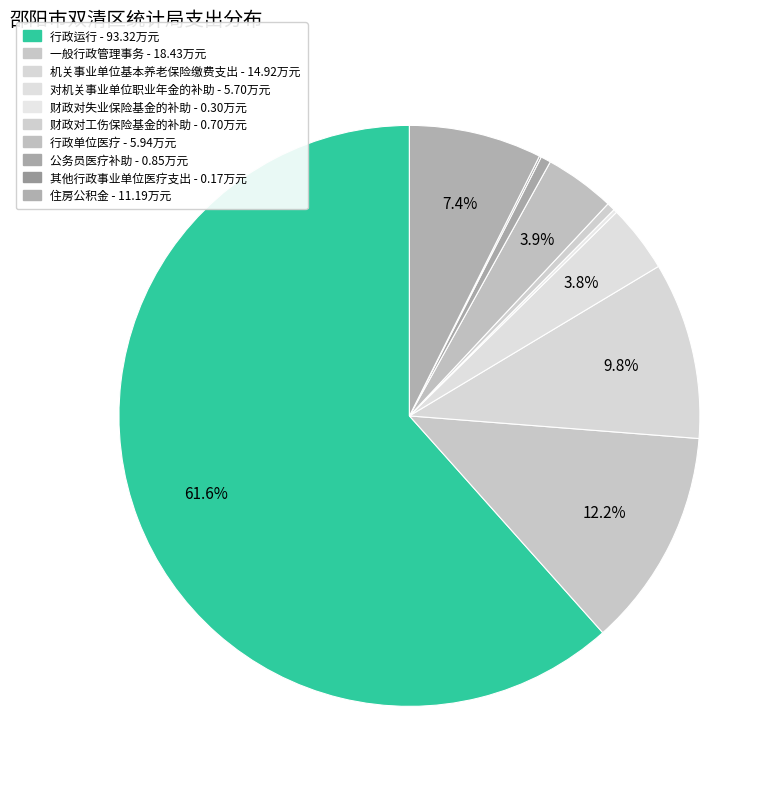

What is the ratio of the value at 公务员医疗补助 to the value at 对机关事业单位职业年金的补助?

0.1